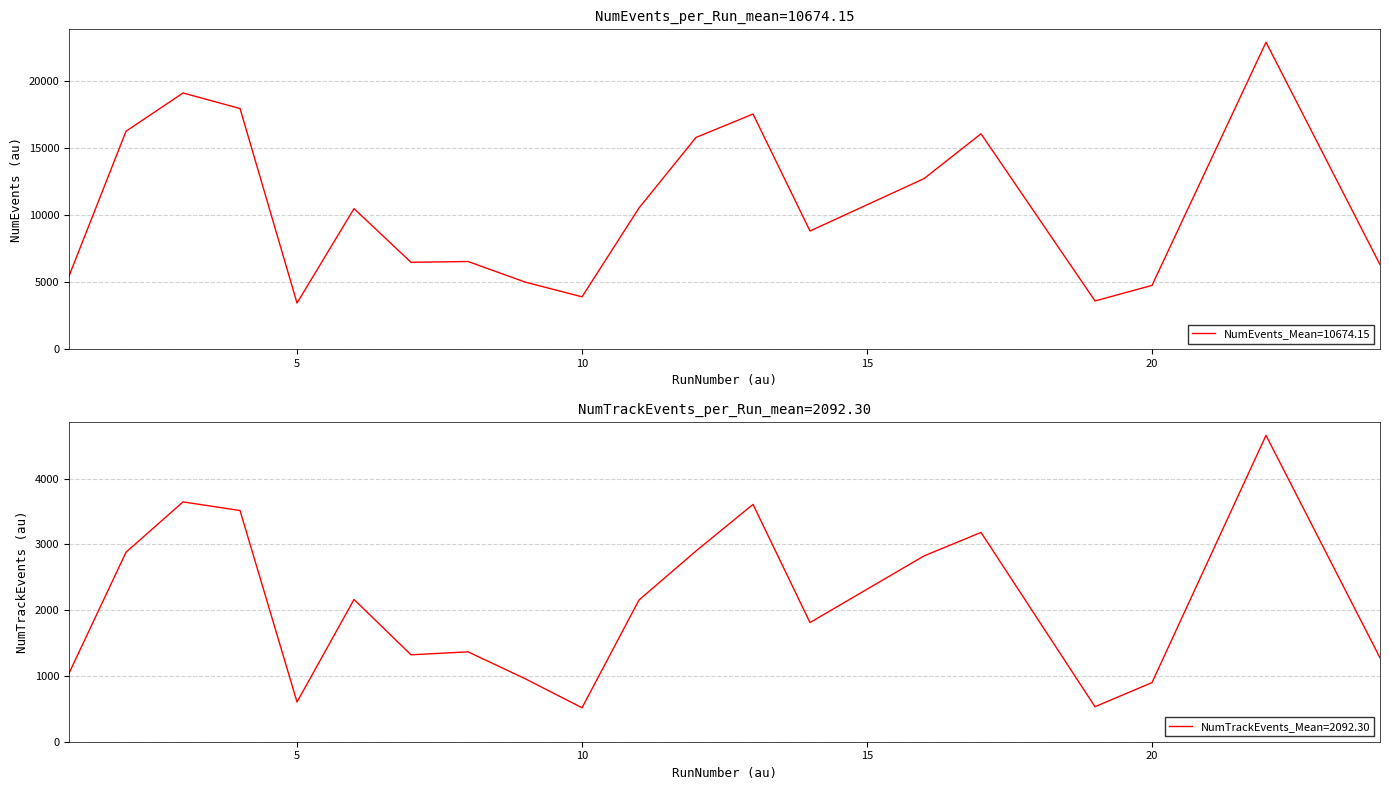

True or false: NumHitEvents and NumEvents cross at least once.

False